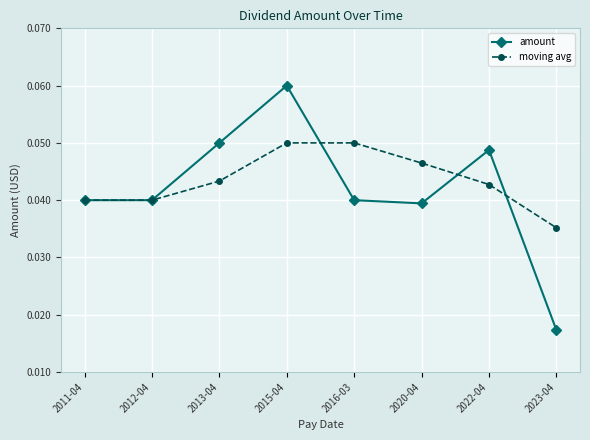

At 2020-04, list the series in order from largest to smallest.

moving avg, amount